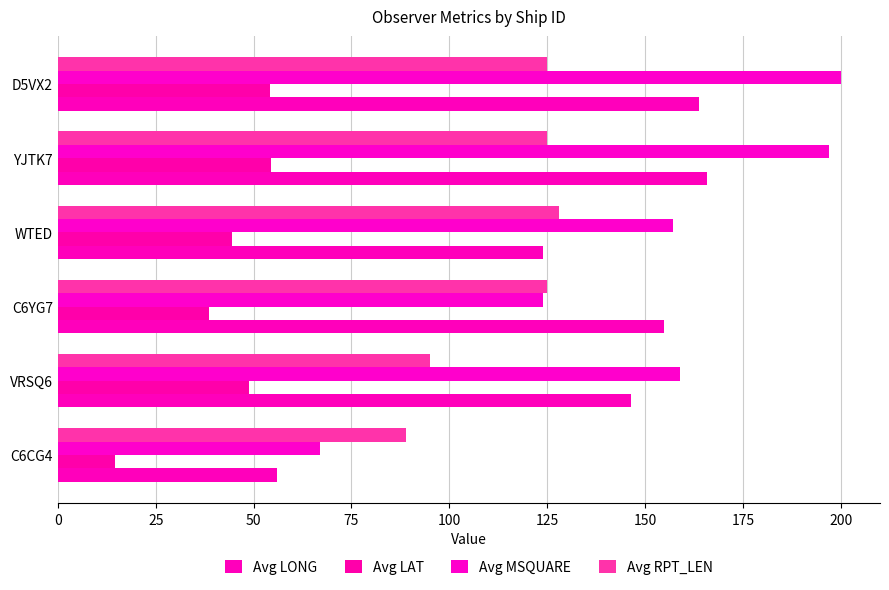

How many data points in Avg LONG are above 154?

3